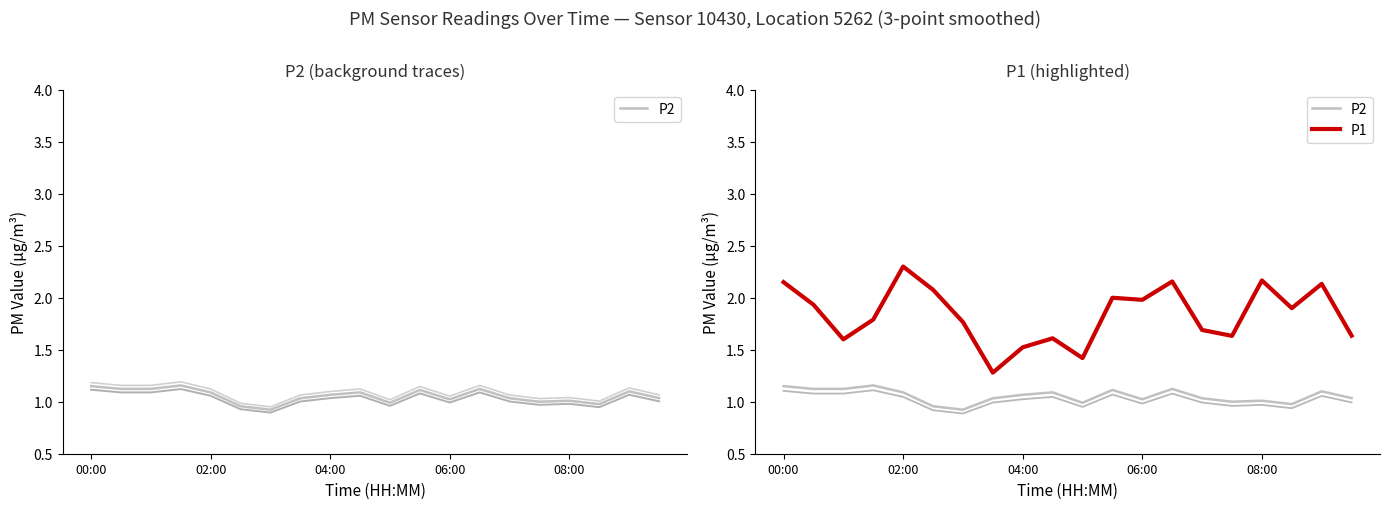

What is the difference between the highest and lowest values at 06:00?

1.0